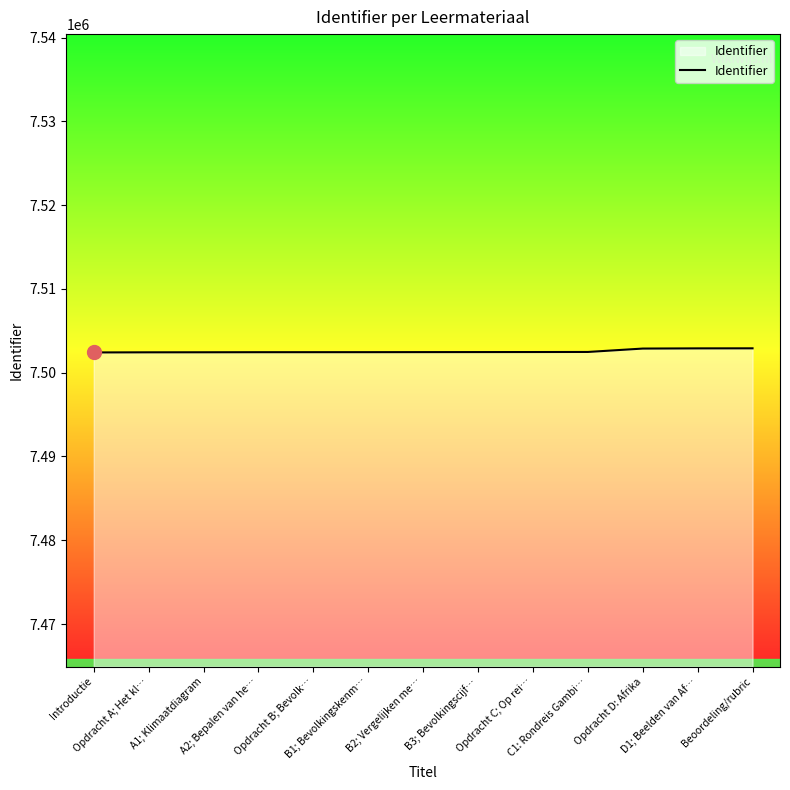

What is the sum of the values at B3; Bevolkingscijf… and Opdracht A; Het kl…?

15004903